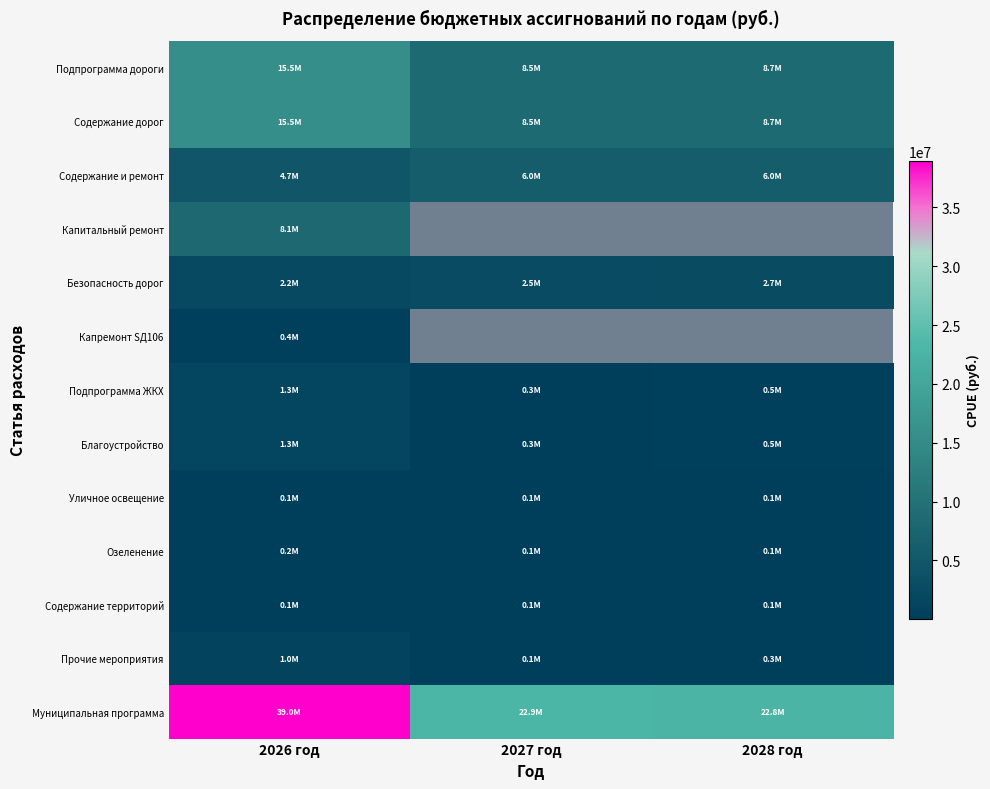

At which label does Содержание дорог reach its peak?

2026 год